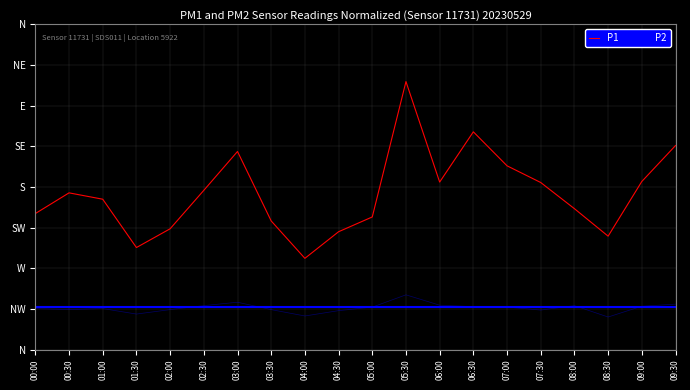

True or false: P2 and P1 intersect in this chart.

False